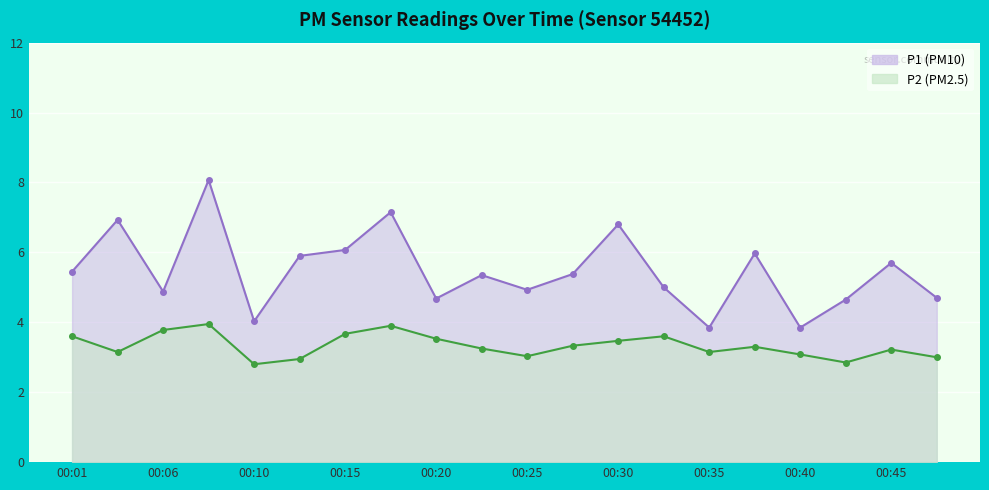

Which series changed the most between 00:28 and 00:30?

P1